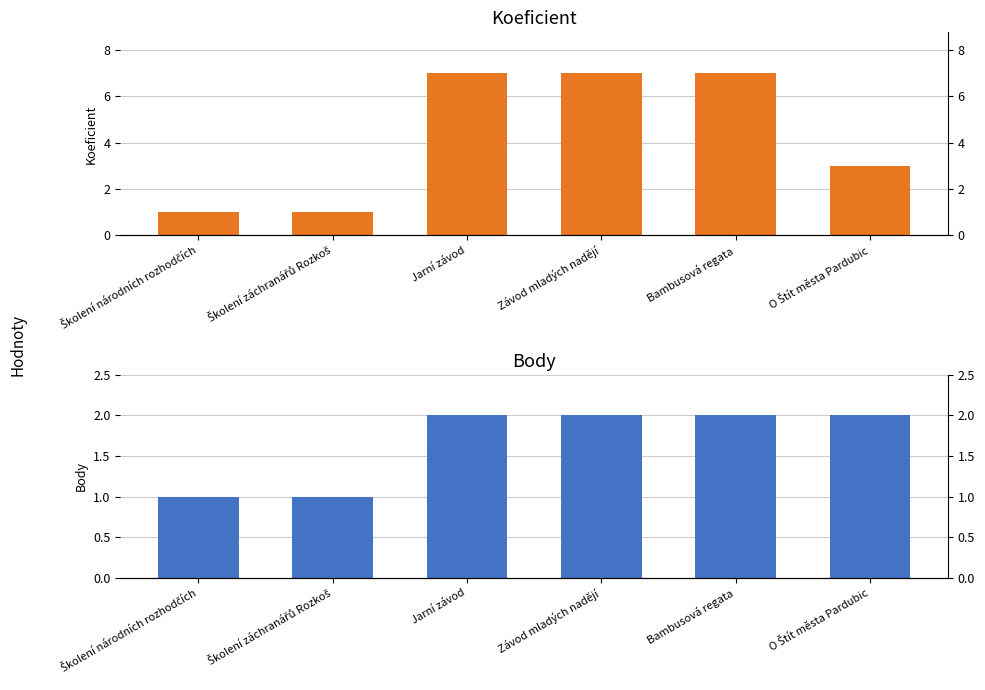

The Body series shows 2 at Jarní závod. True or false?

True